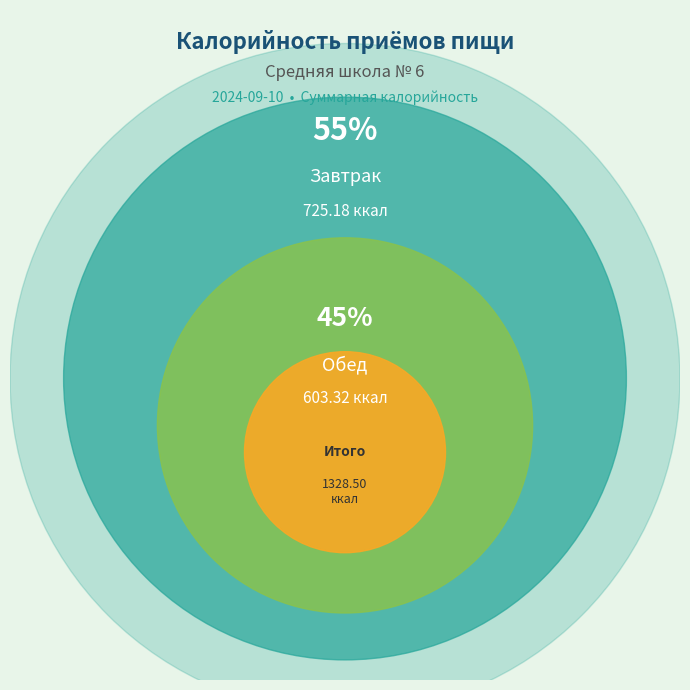

Which slice represents more than half of the pie?

Завтрак